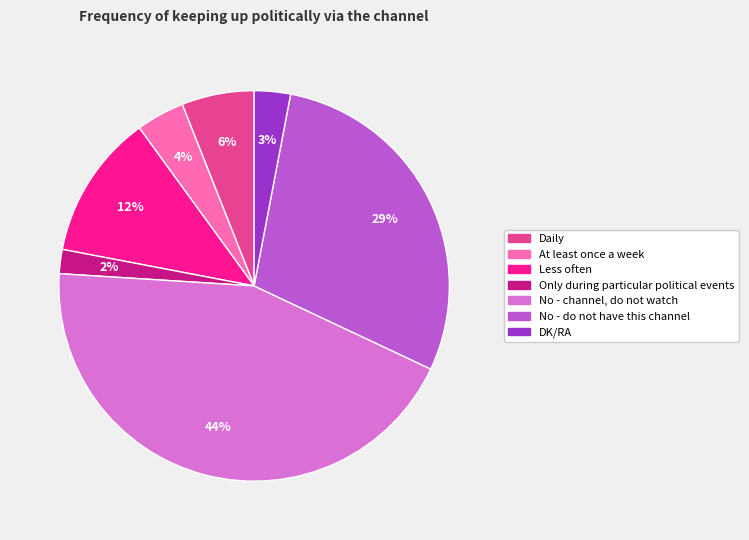

The Only during particular political events slice represents 2% of the pie. True or false?

True